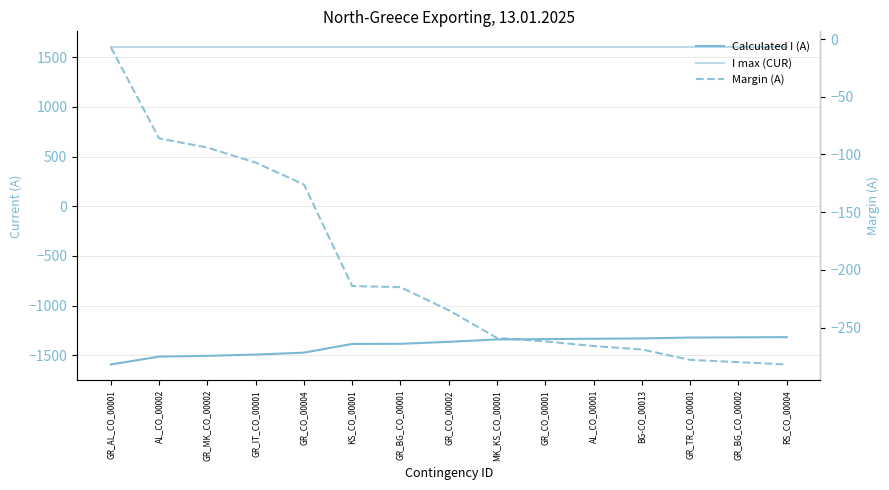

At which category does the chart reach its minimum across all series?

GR_AL_CO_00001